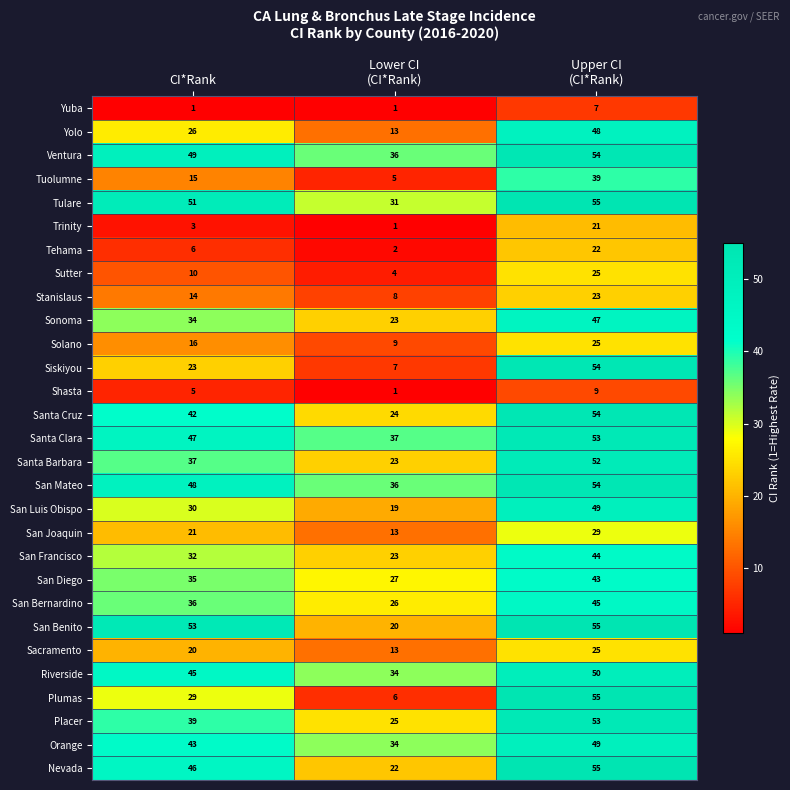

Is it true that Tuolumne equals 15 at CI*Rank?

True